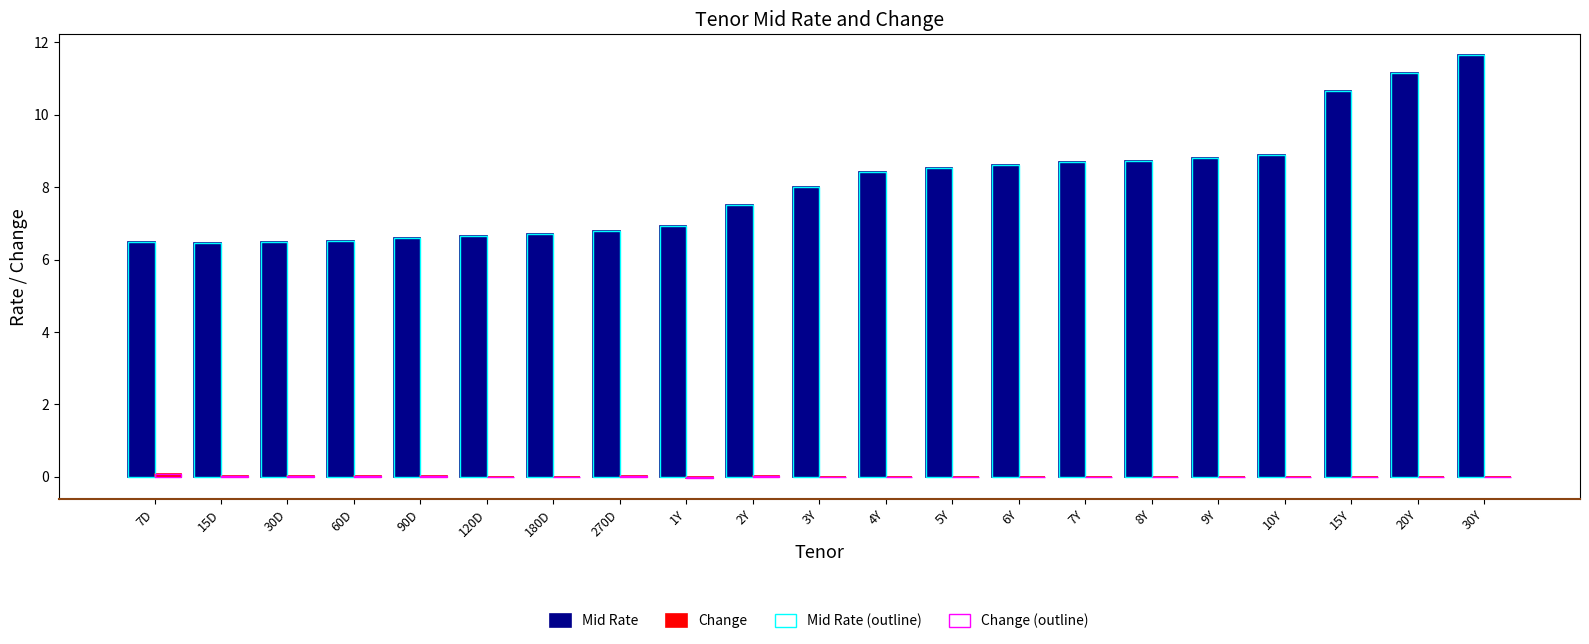

What is the difference between the maximum and minimum values in the Change (outline) series?

0.1